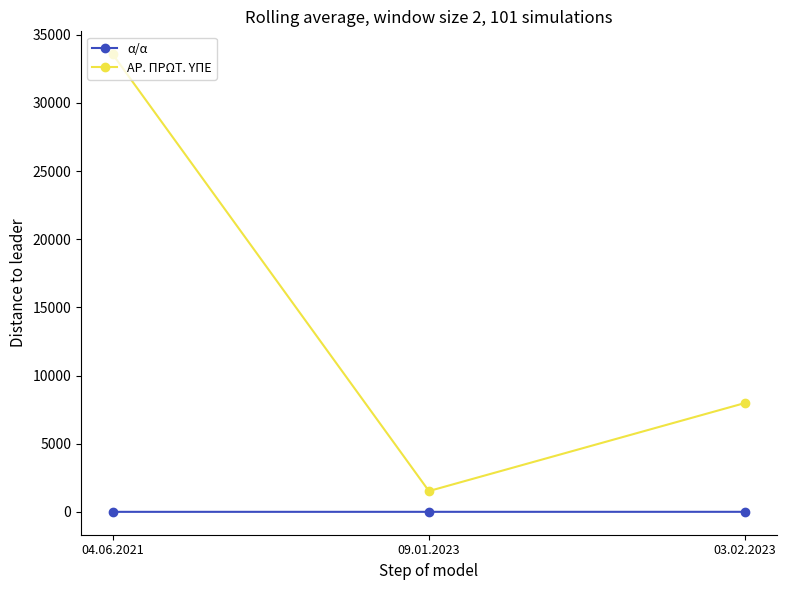

Where does the ΑΡ. ΠΡΩΤ. ΥΠΕ series first go above 7988?

04.06.2021